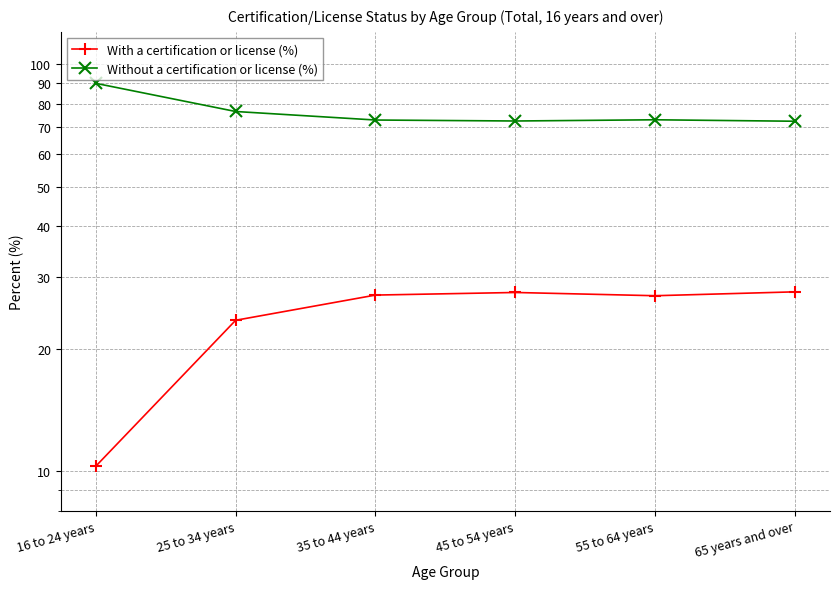

What are all the series names shown in the legend?

With a certification or license (%), Without a certification or license (%)